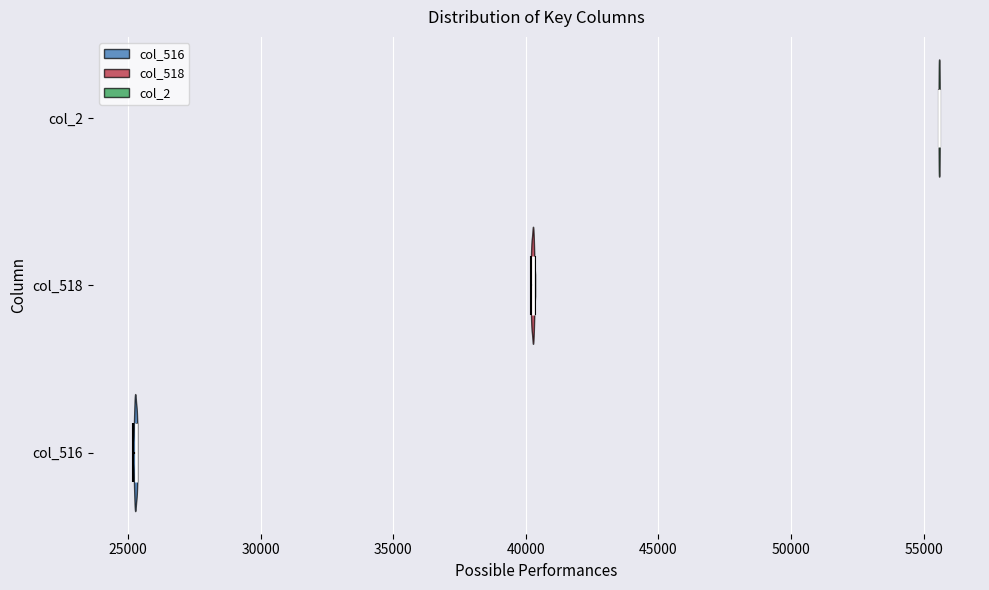

Reading bottom to top, read every violin against the x-axis: where its median line is, and the lowest and highest points it reaches. The values are not printed on the chart, so give them approximately, as read against the axis.

col_516: median line 25500, lowest point 25000, highest point 25500
col_518: median line 40500, lowest point 40000, highest point 40500
col_2: median line 55500, lowest point 55500, highest point 55500